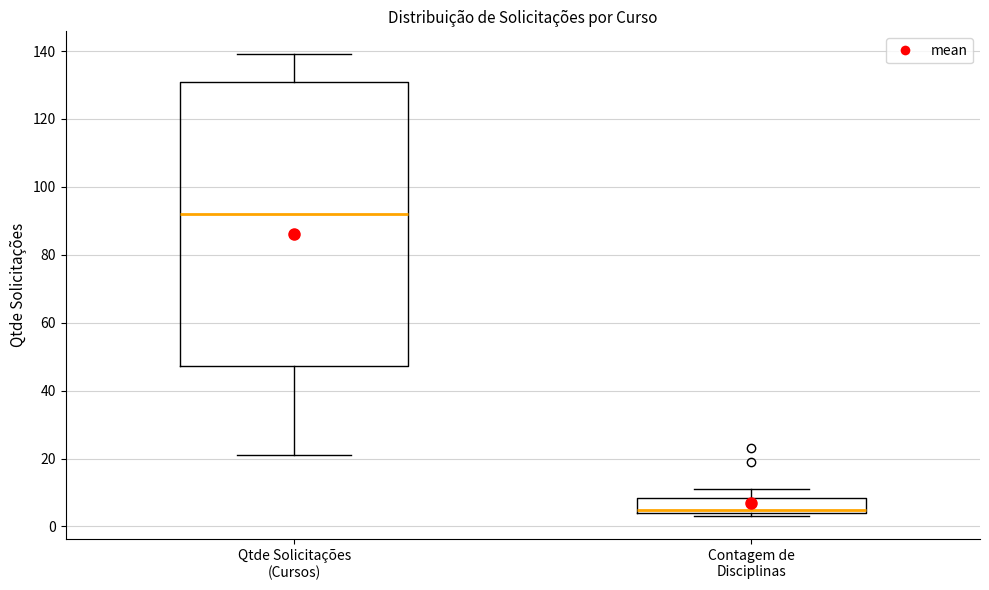

Where is the lower edge of the box for Qtde Solicitações (Cursos) on the y-axis? The values are not printed on the chart, so give them approximately, as read against the axis.

48